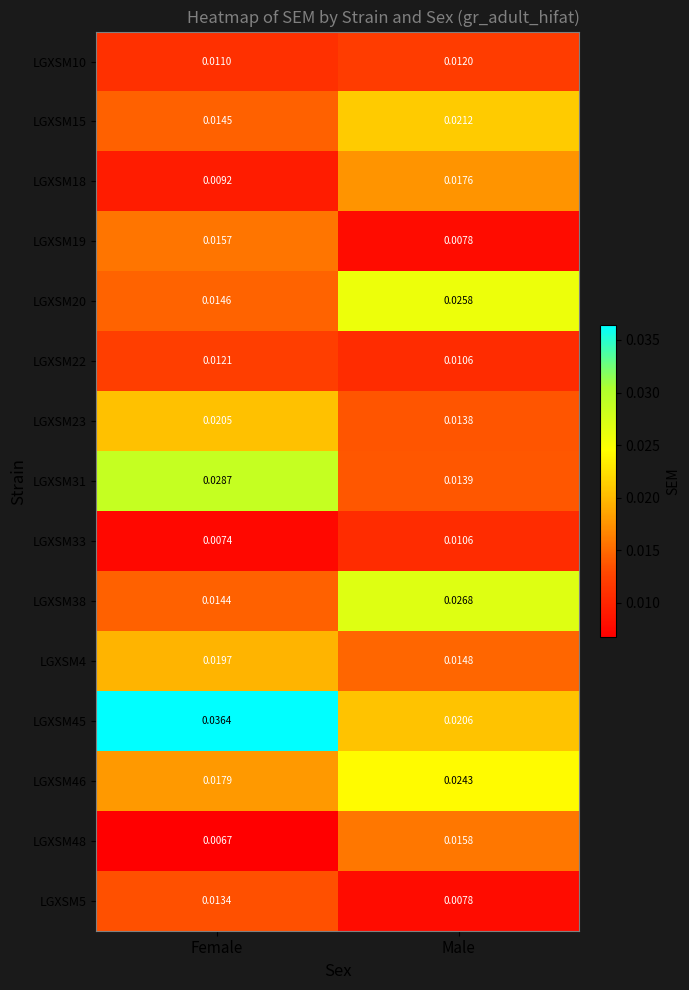

Rank the categories by LGXSM45 value from highest to lowest.

Female, Male